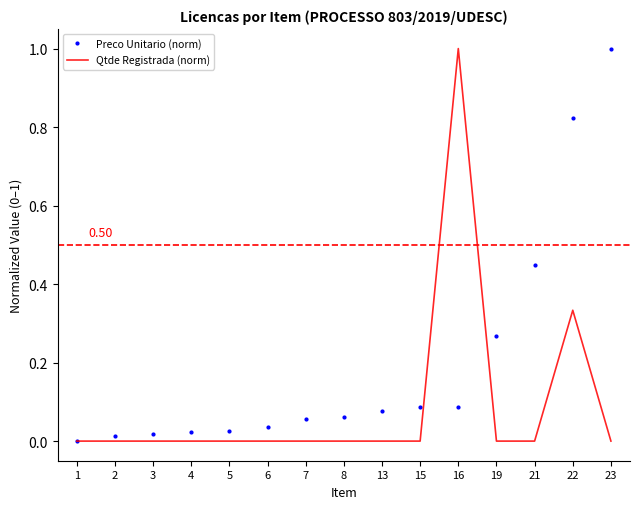

The Qtde Registrada (norm) series shows 1.0 at 16. True or false?

True